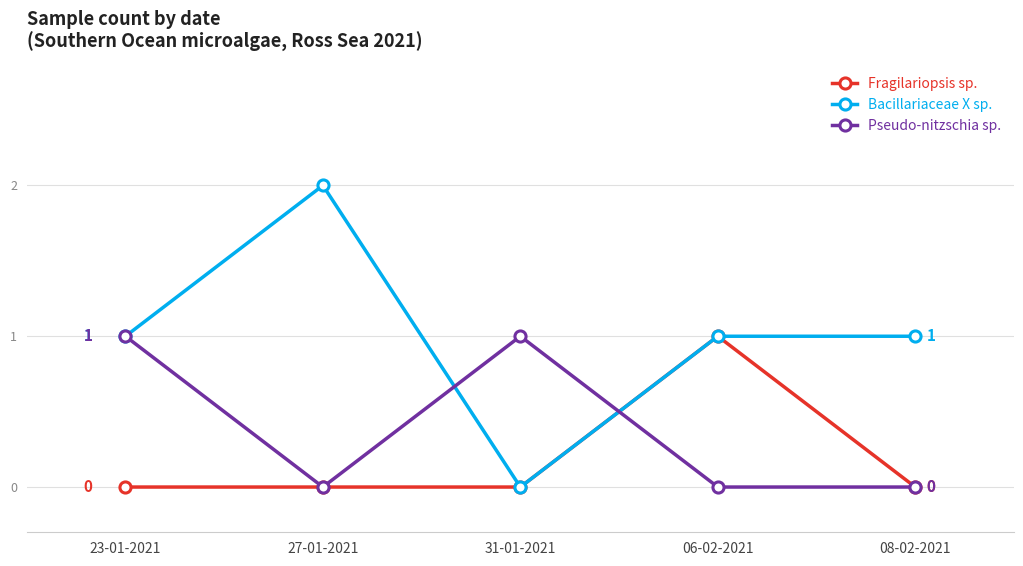

True or false: Pseudo-nitzschia sp. and Fragilariopsis sp. cross at least once.

True